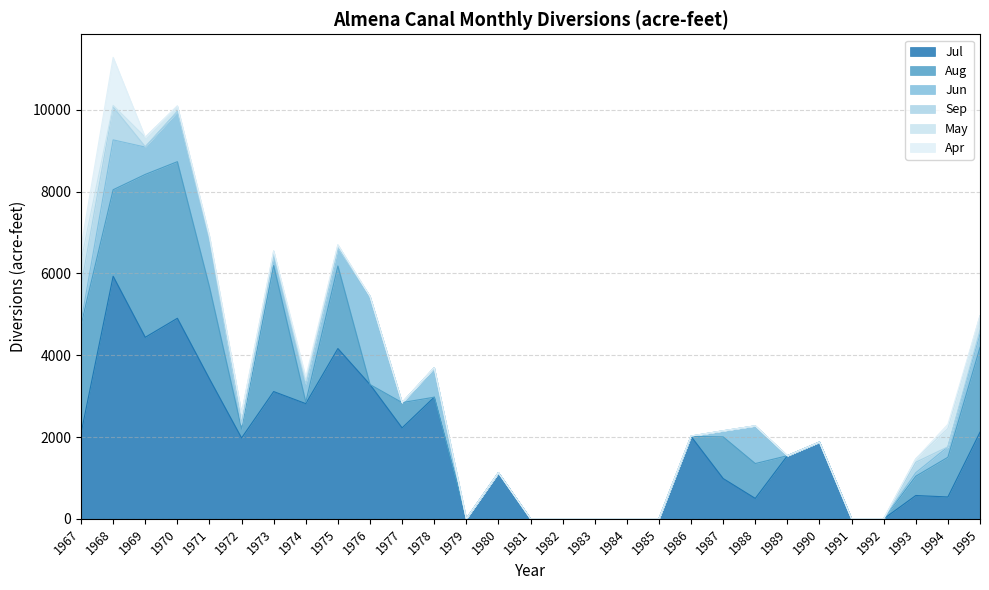

Where is Jun nearest to the value 1077?

1971